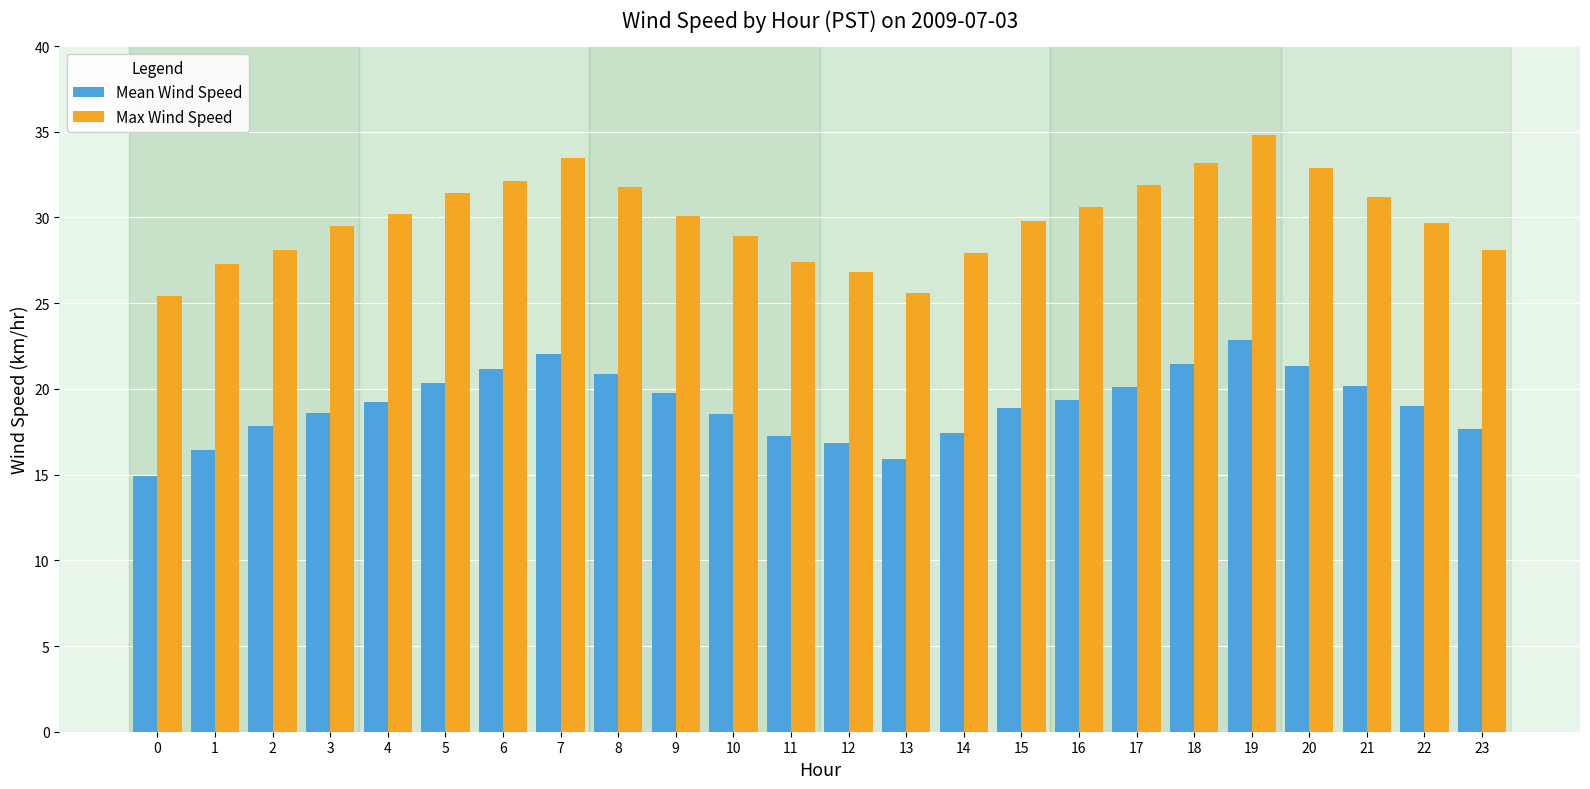

What is the sum of the Max Wind Speed values at 2 and 3?

57.6